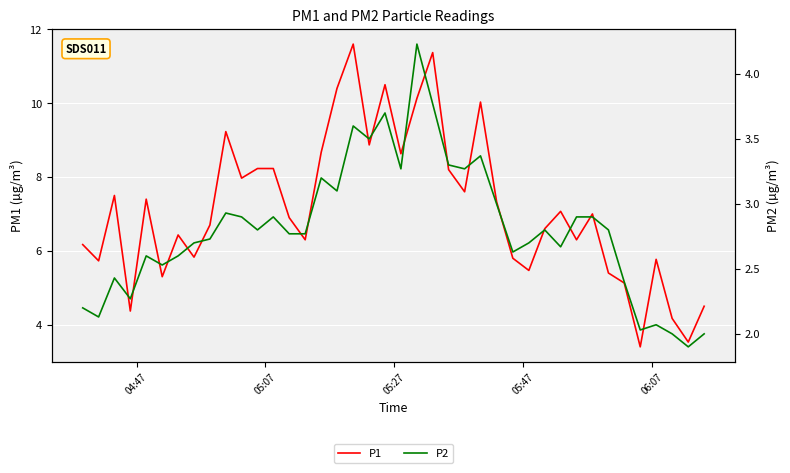

What are all the series names shown in the legend?

P1, P2